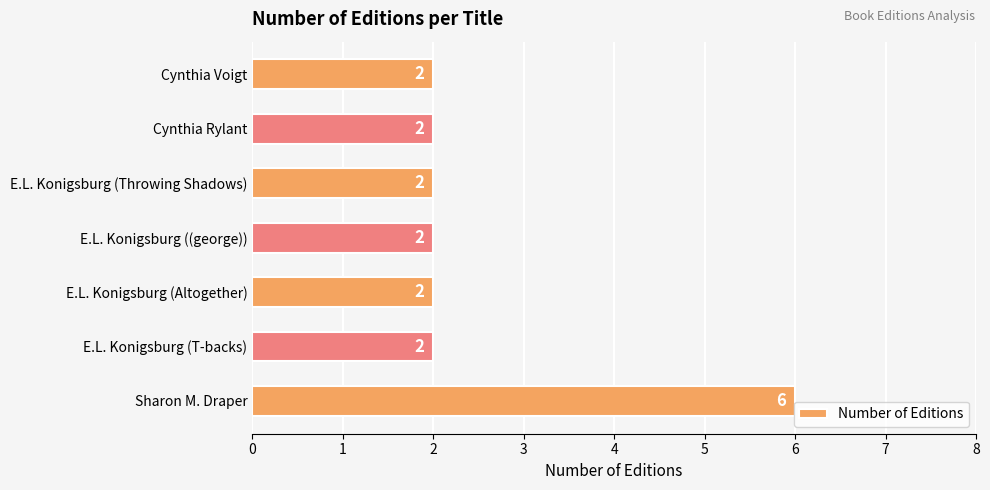

True or false: the data shows 6 at Sharon M. Draper.

True